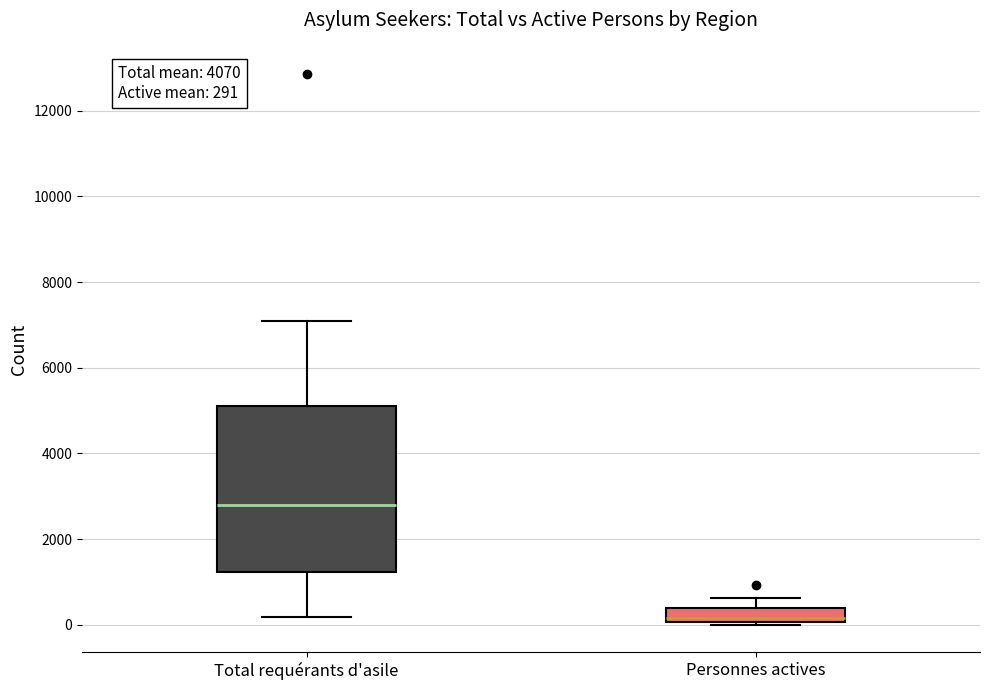

Comparing the boxes themselves (not the whiskers), which one is the tallest?

Total requérants d'asile